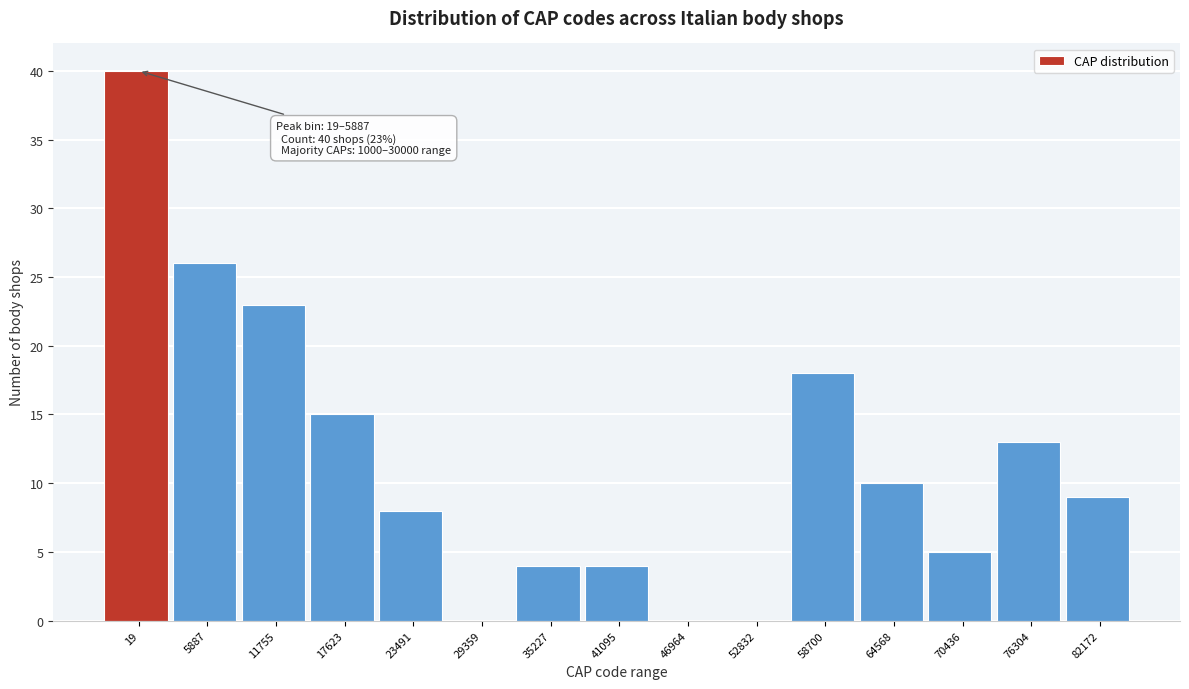

Reading left to right, extract all data points from this chart.

19=40	5887=26	11755=23	17623=15	23491=8	29359=0	35227=4	41095=4	46964=0	52832=0	58700=18	64568=10	70436=5	76304=13	82172=9